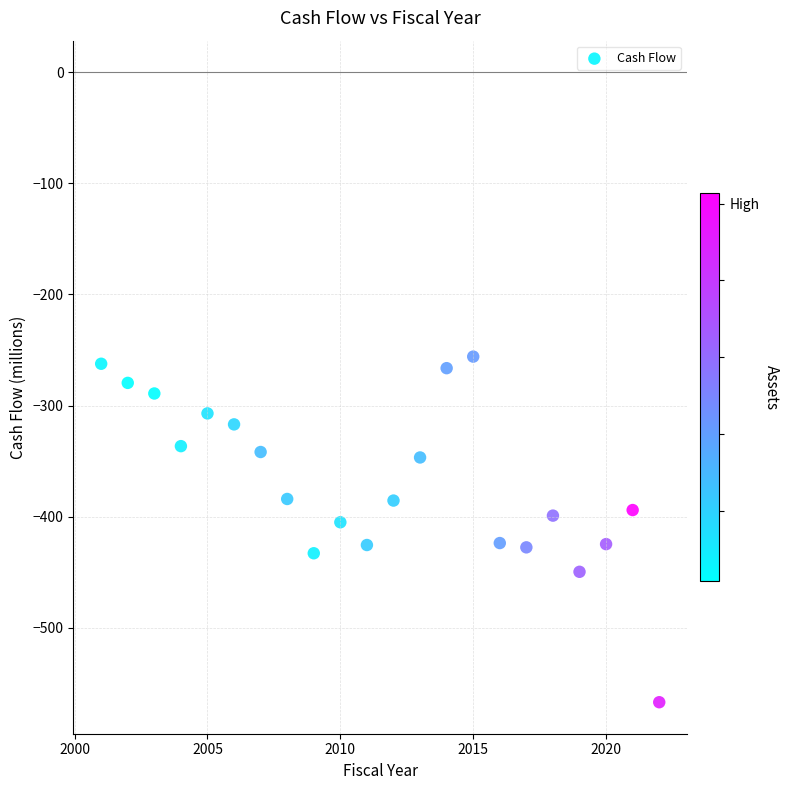

What is the range of X values (max minus min)?

21.0